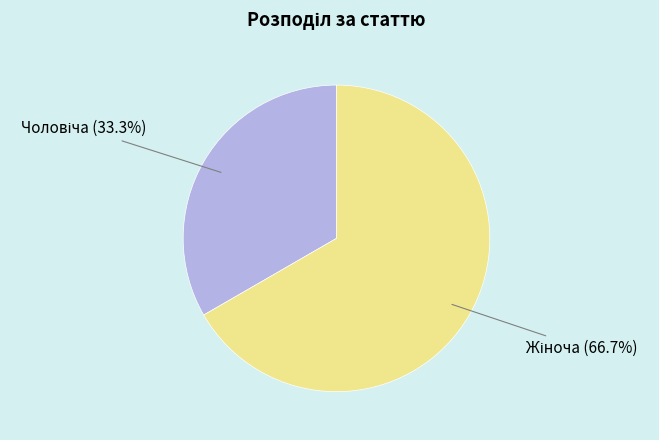

To the nearest percent, what is the average slice percentage?

50%